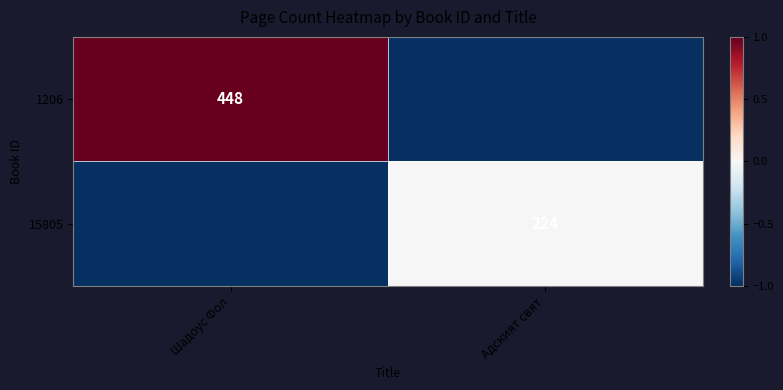

Which label corresponds to the smallest value in the chart?

Адският свят